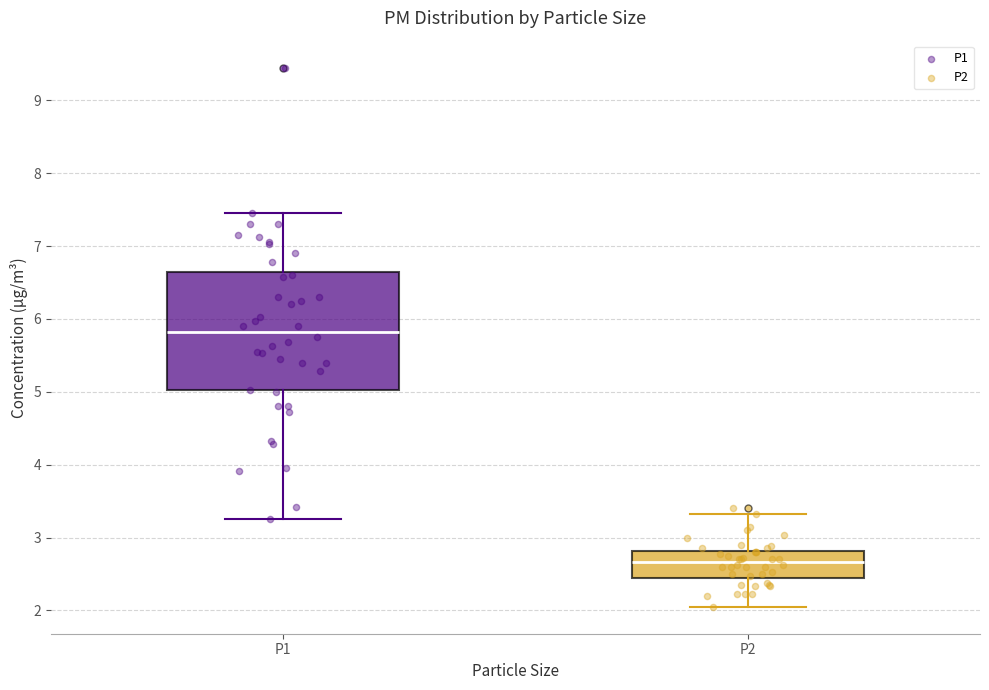

Where does the upper whisker of the box for P1 end on the y-axis? The values are not printed on the chart, so give them approximately, as read against the axis.

7.5